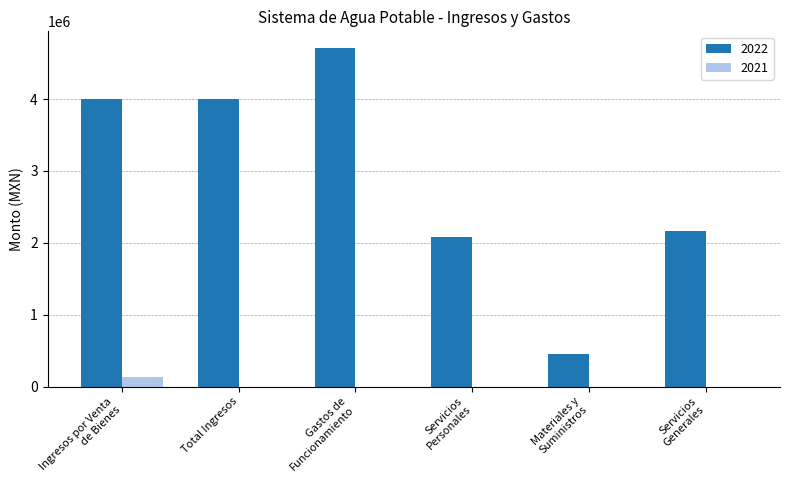

What is the sum of all 2022 values?

17423568.7